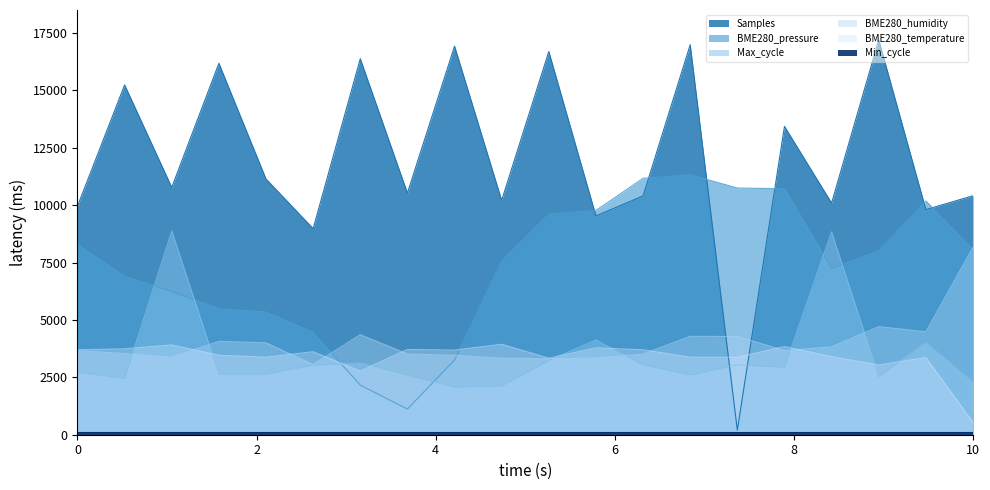

After their last crossing, which series has the higher values: BME280_humidity or Samples?

Samples